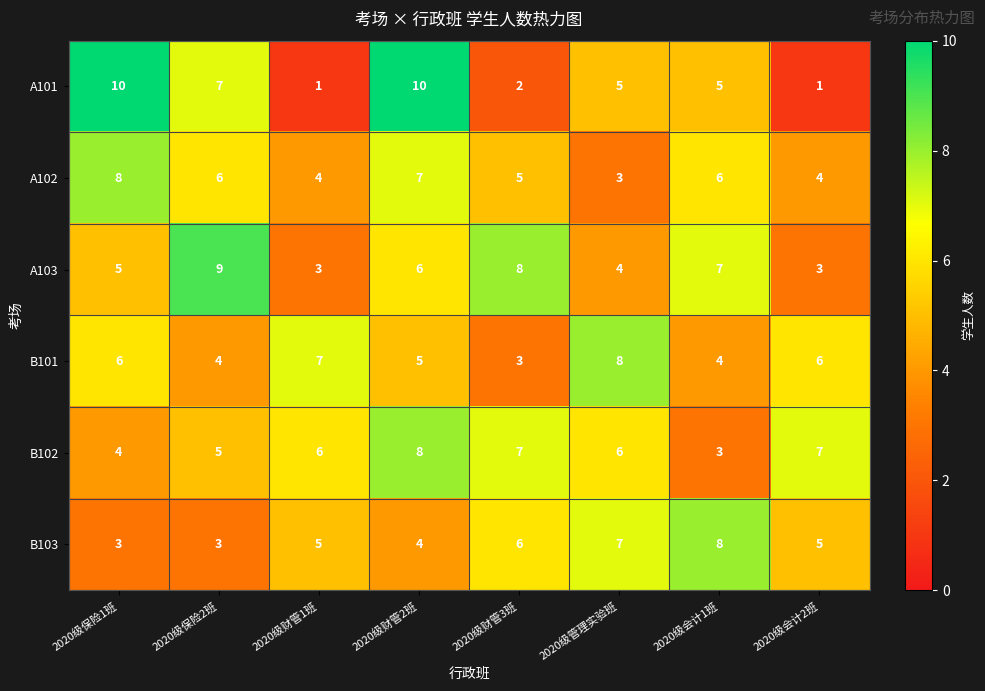

At 2020级管理实验班, list the series in order from largest to smallest.

B101, B103, B102, A101, A103, A102